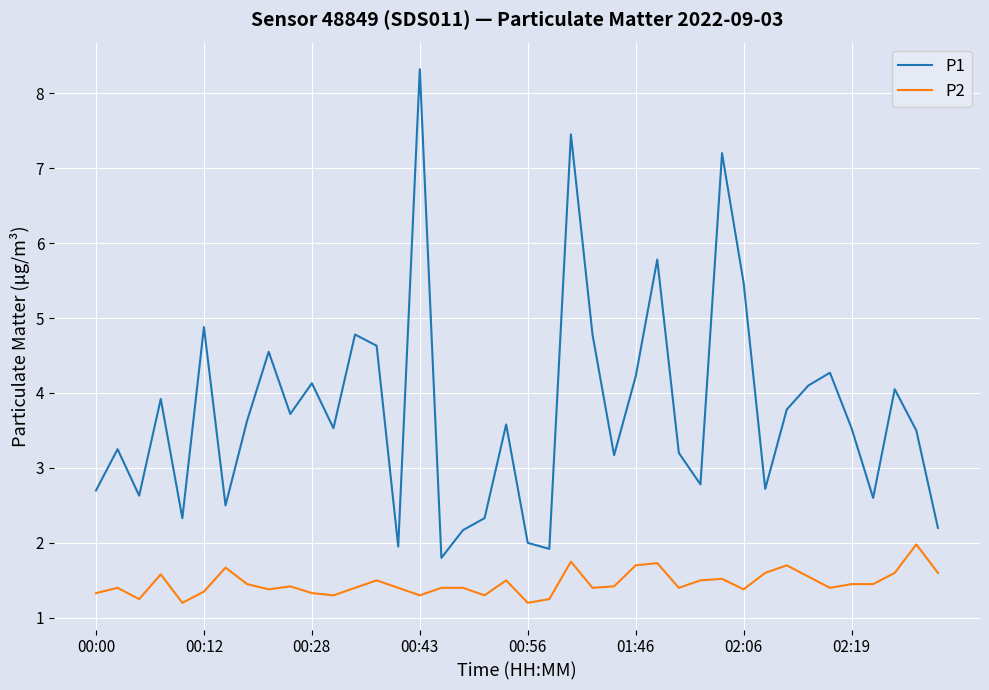

Which series has the largest total across all categories?

P1